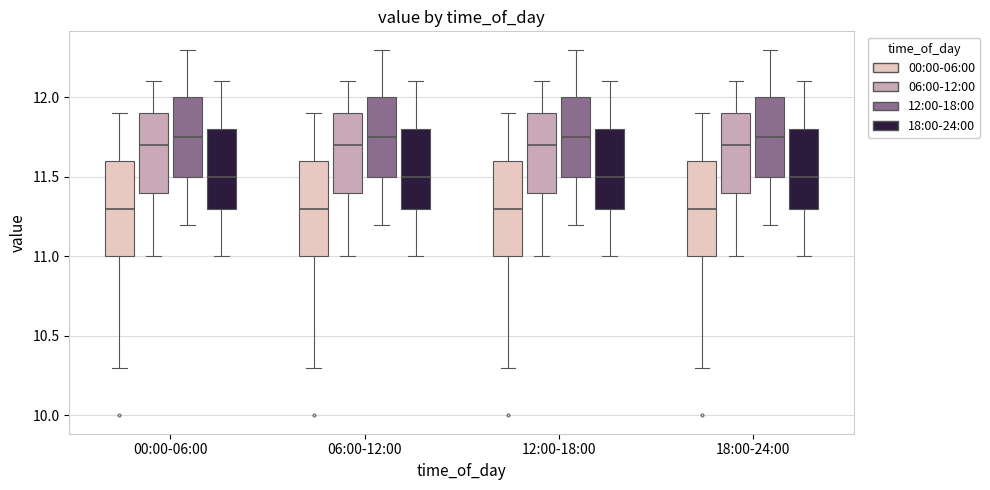

Where is the upper edge of the box for 00:00-06:00 (06:00-12:00) on the y-axis? The values are not printed on the chart, so give them approximately, as read against the axis.

11.90